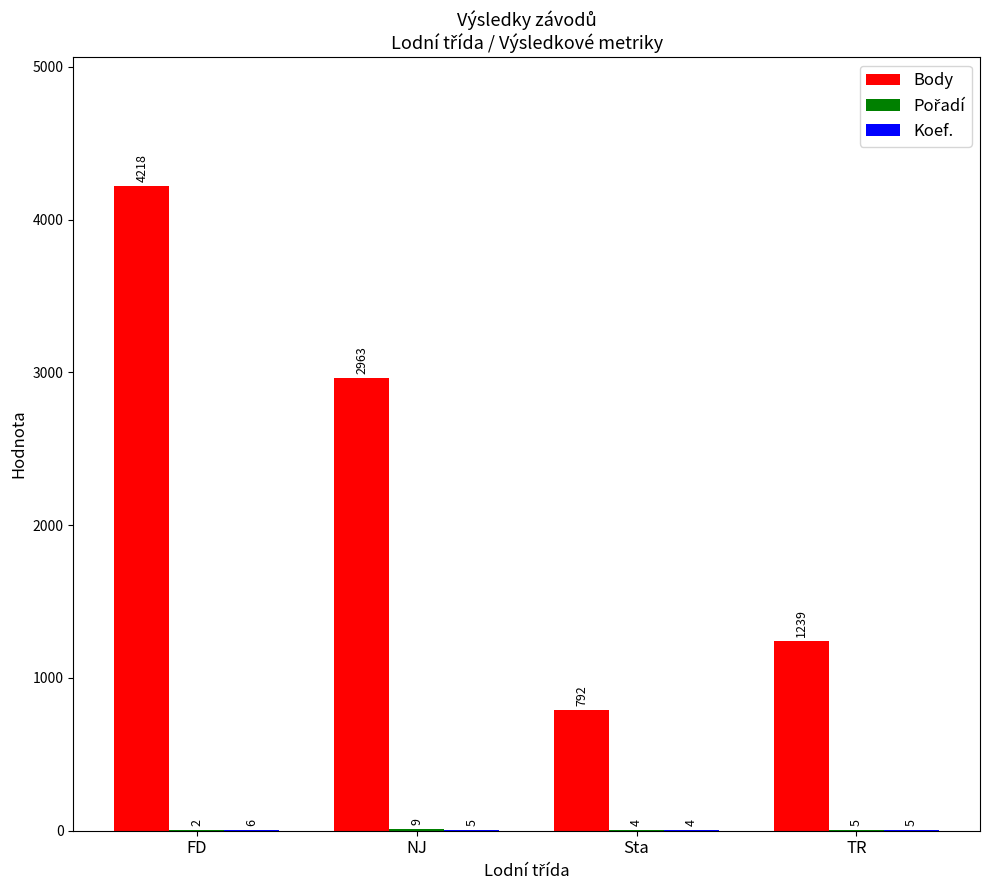

How many distinct data groups are displayed?

3